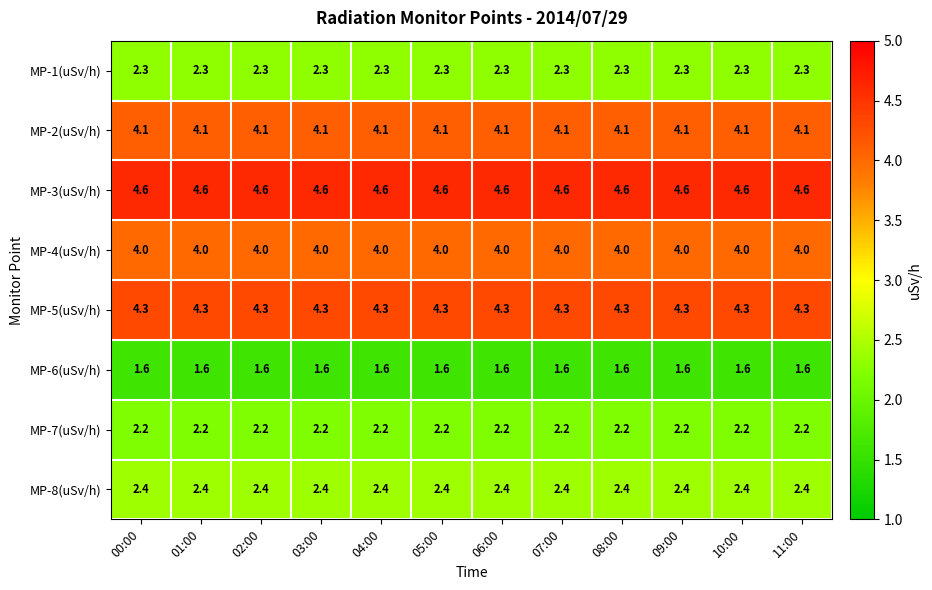

True or false: MP-6(uSv/h) has a value of 1.0 at 09:00.

False